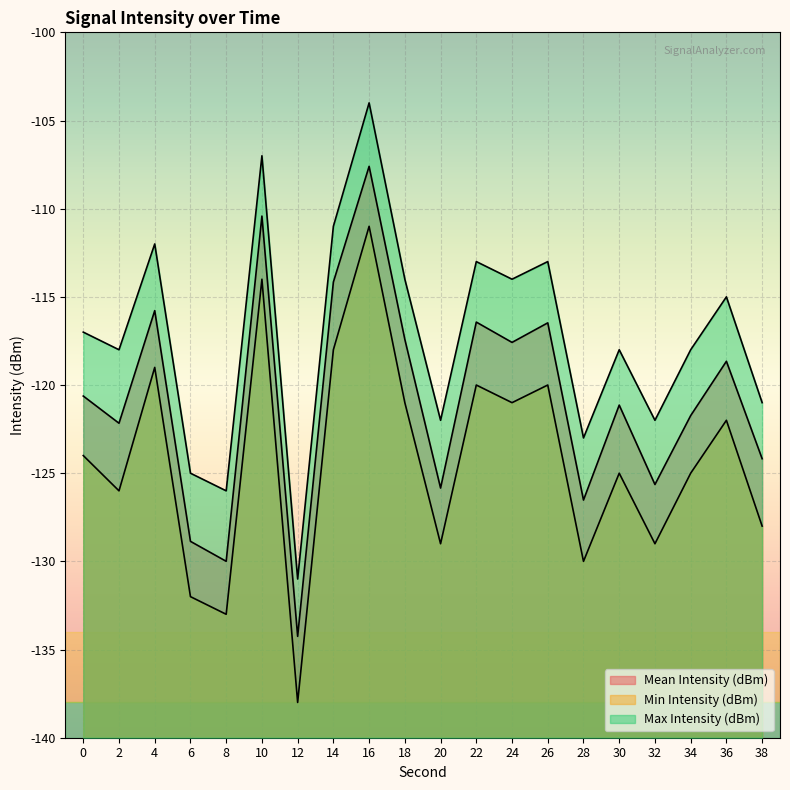

The Mean Intensity (dBm) series shows -115.8 at 4. True or false?

True